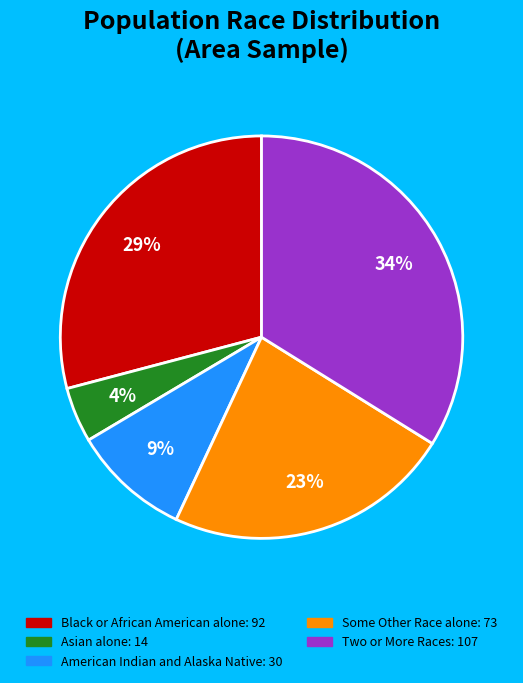

Approximately how many times larger is the value at Two or More Races compared to Some Other Race alone?

1.5